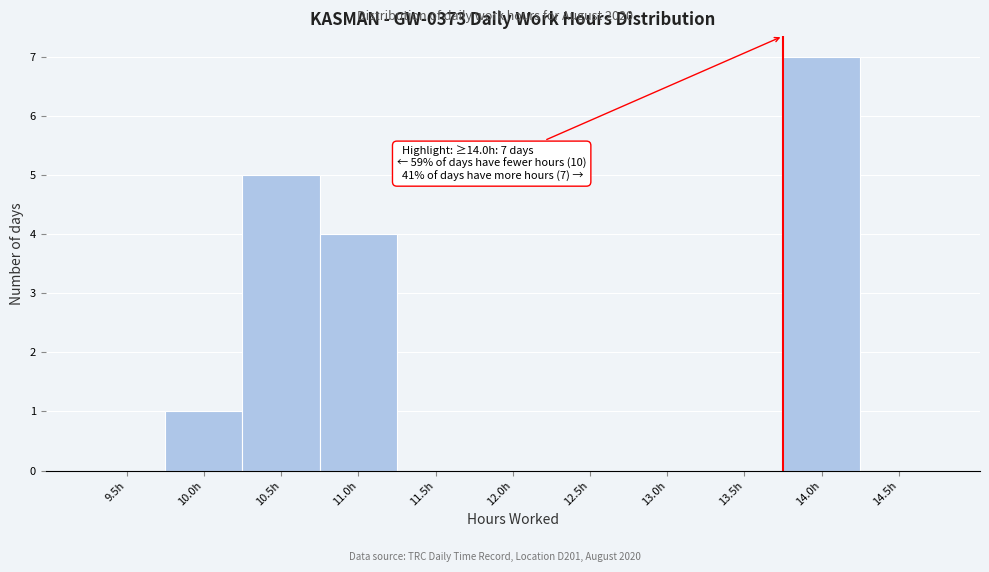

Reading right to left, transcribe all the data shown in this chart.

14.5h=0	14.0h=7	13.5h=0	13.0h=0	12.5h=0	12.0h=0	11.5h=0	11.0h=4	10.5h=5	10.0h=1	9.5h=0